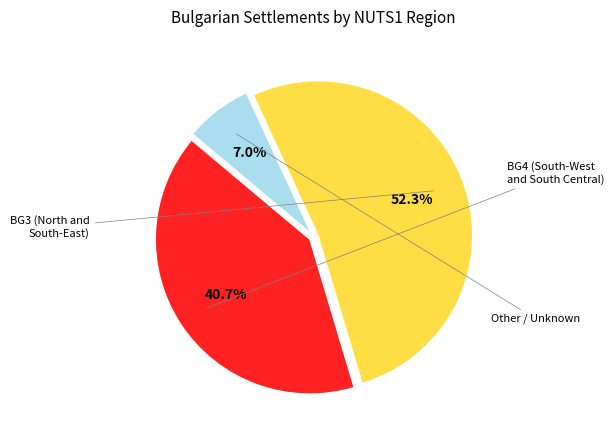

To the nearest percent, what is the difference between the largest and smallest slice percentages?

45%